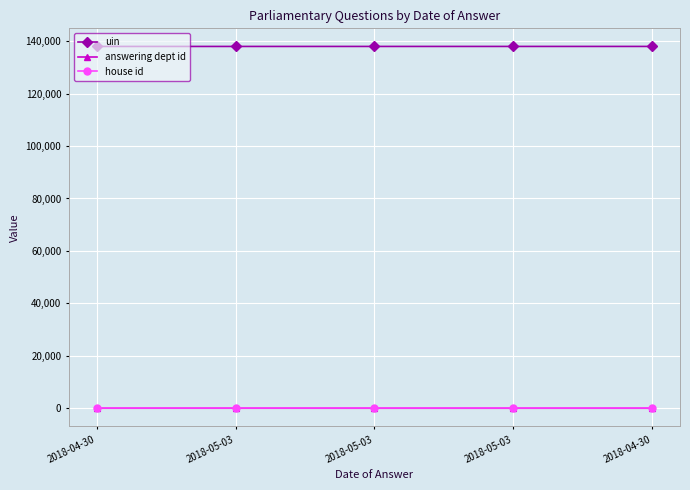

How many data points does each series have?

5